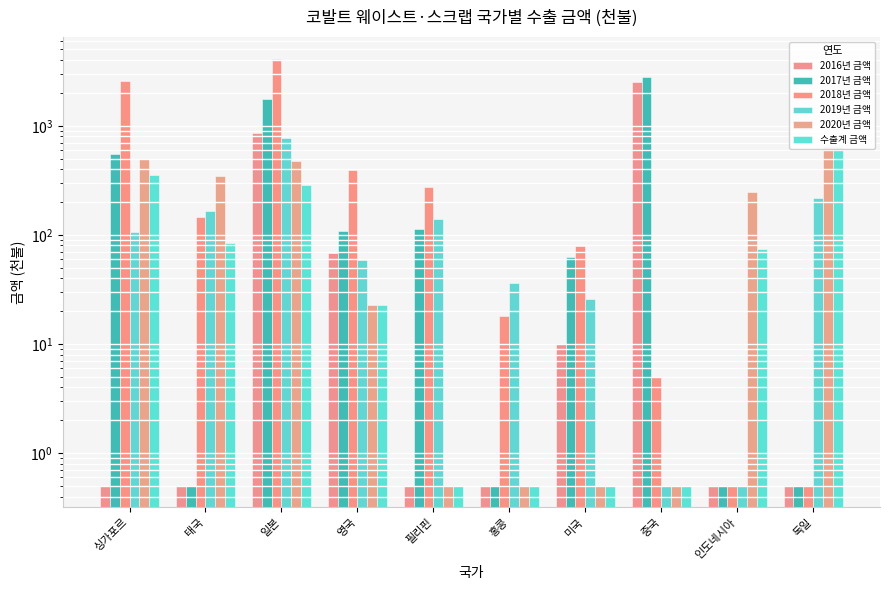

Read the 2018년 금액 value at 홍콩.

18.0